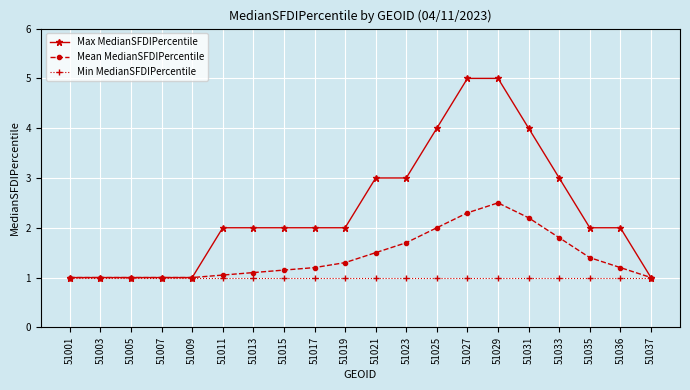

What are all the series names shown in the legend?

Max MedianSFDIPercentile, Mean MedianSFDIPercentile, Min MedianSFDIPercentile